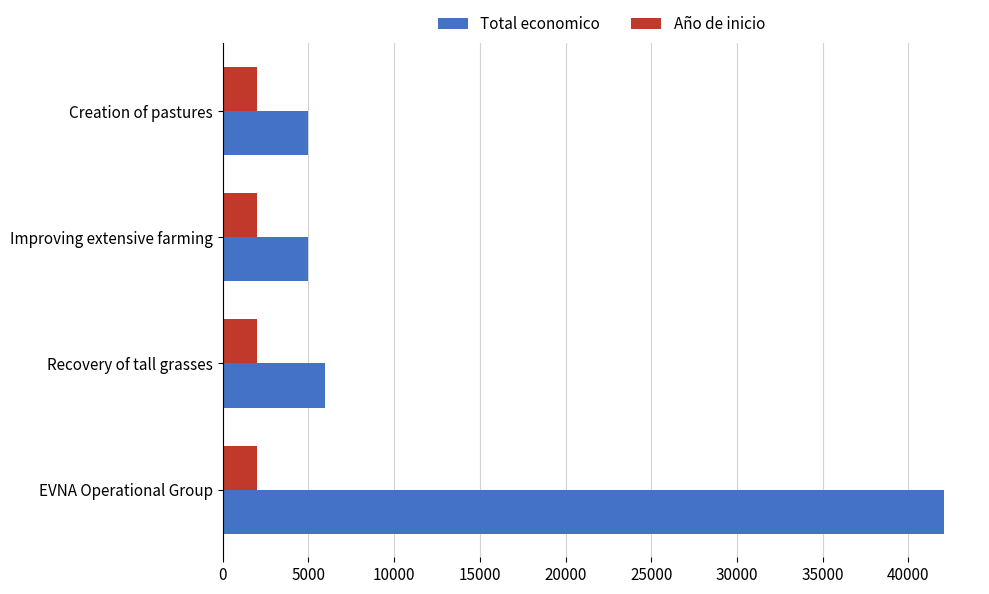

What is the maximum value for Total economico?

42072